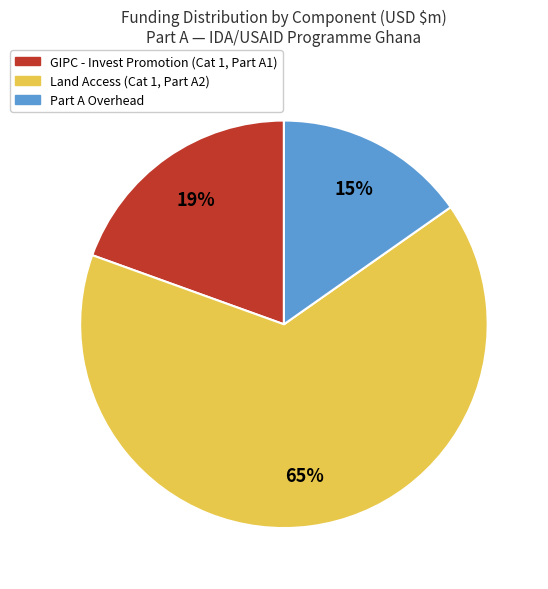

Does any single category account for the majority?

Yes